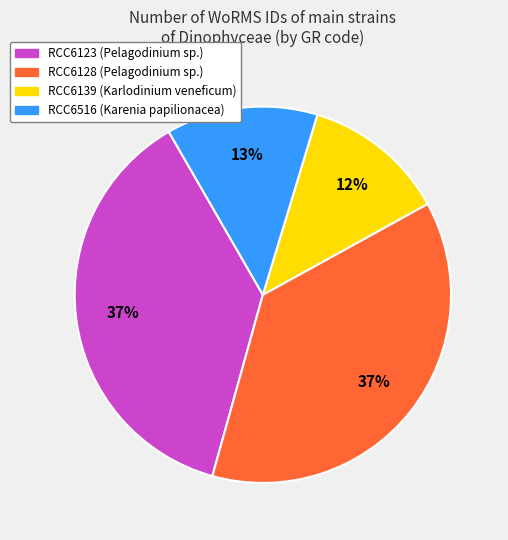

Does RCC6128 represent more than half of the total?

No